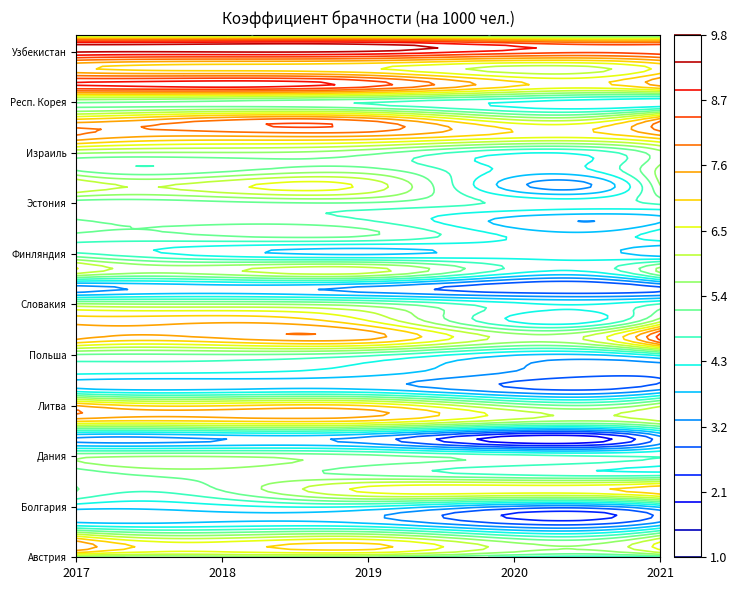

Rank the series by their maximum value, from highest to lowest.

Узбекистан, Таджикистан, Респ. Молдова, Казахстан, Киргизия, Литва, Беларусь, Венгрия, Румыния, Турция, Латвия, Украина, Азербайджан, Словакия, Армения, Израиль, Дания, Германия, Австрия, Швеция, Респ. Корея, Польша, Чехия, Эстония, Финляндия, Япония, Норвегия, Болгария, Бельгия, Нидерланды, Словения, Италия